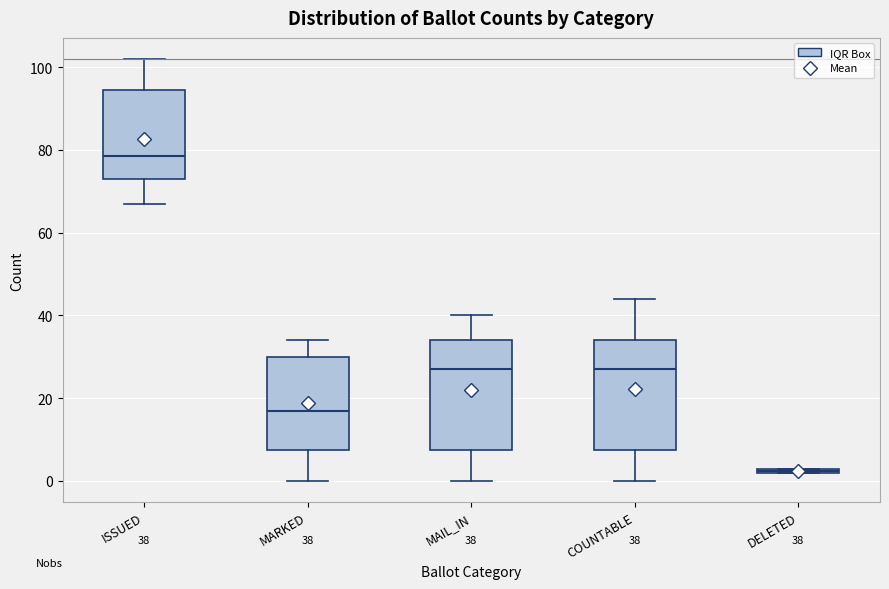

Which box has the lowest median line?

DELETED